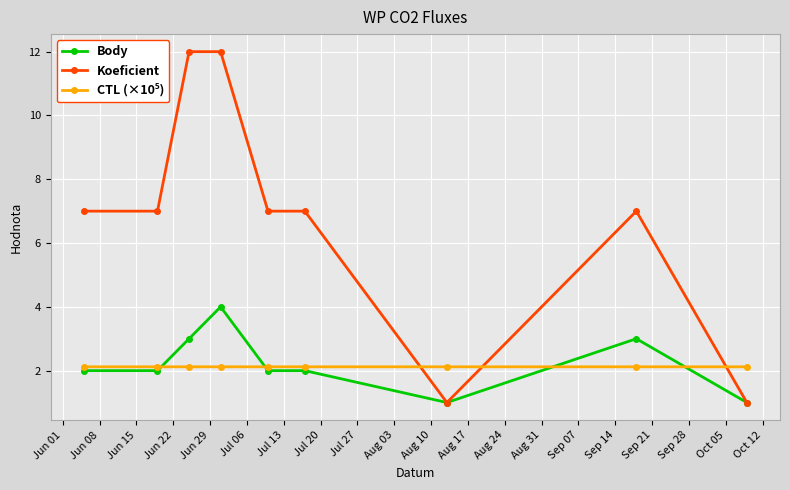

What is the greatest value displayed?

12.0